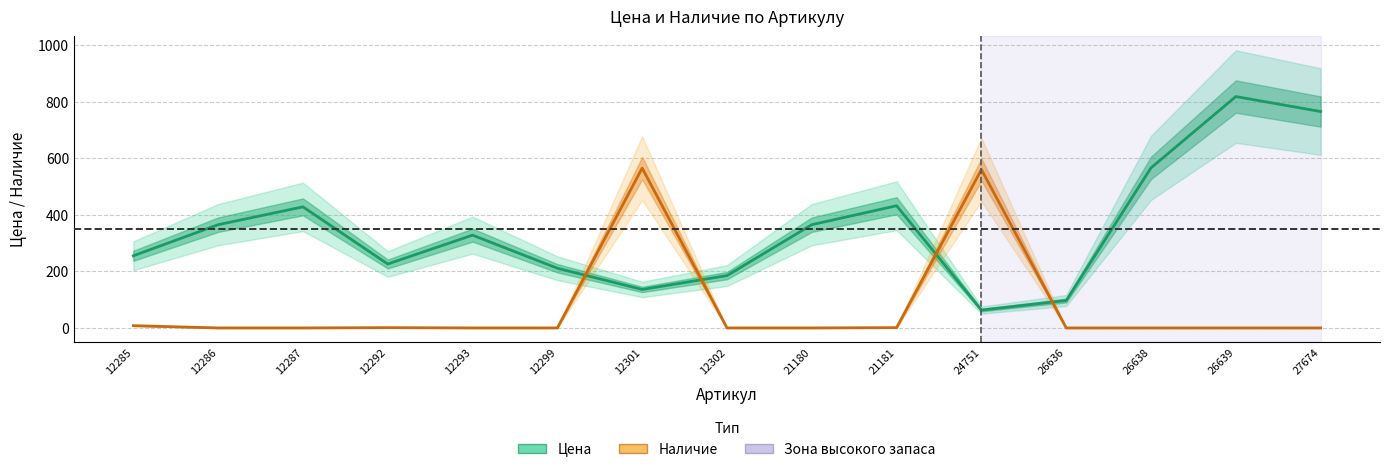

True or false: Цена has a value of 255 at 12285.

True